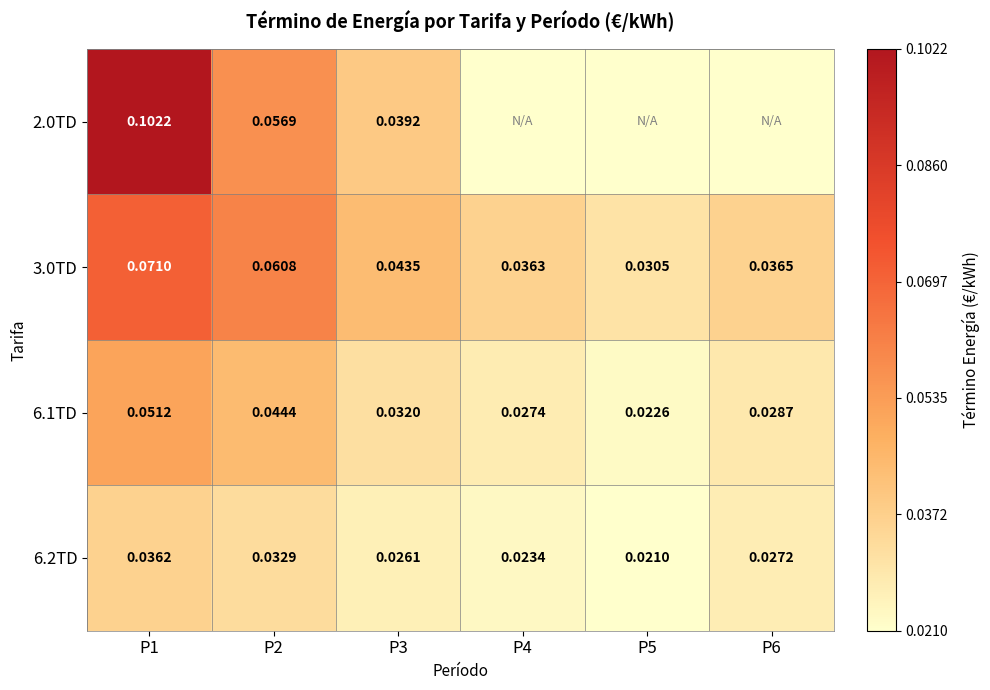

Is the value of 3.0TD at P4 greater than the value of 6.2TD at P3?

Yes